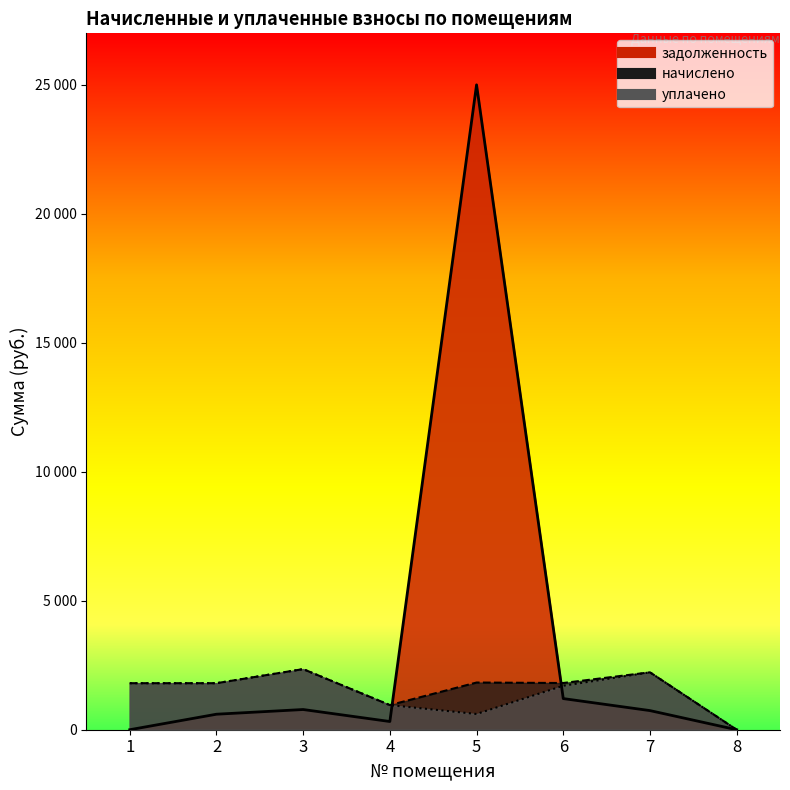

How many lines are shown in the chart?

3